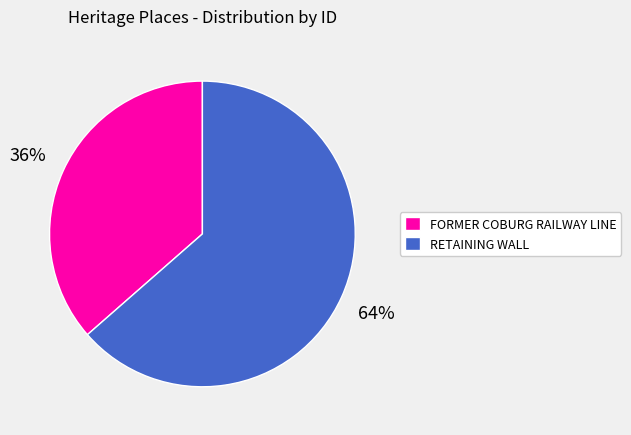

To the nearest percent, what is the combined percentage of RETAINING WALL and FORMER COBURG RAILWAY LINE?

100%